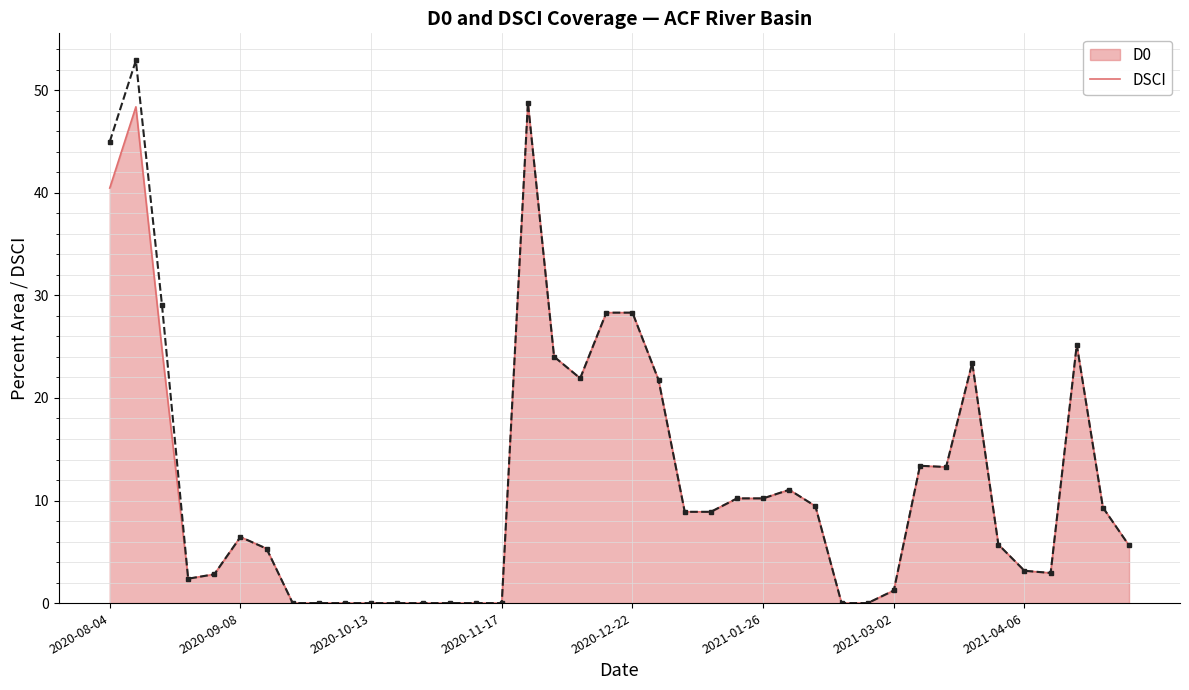

Which series has the widest spread of values?

DSCI